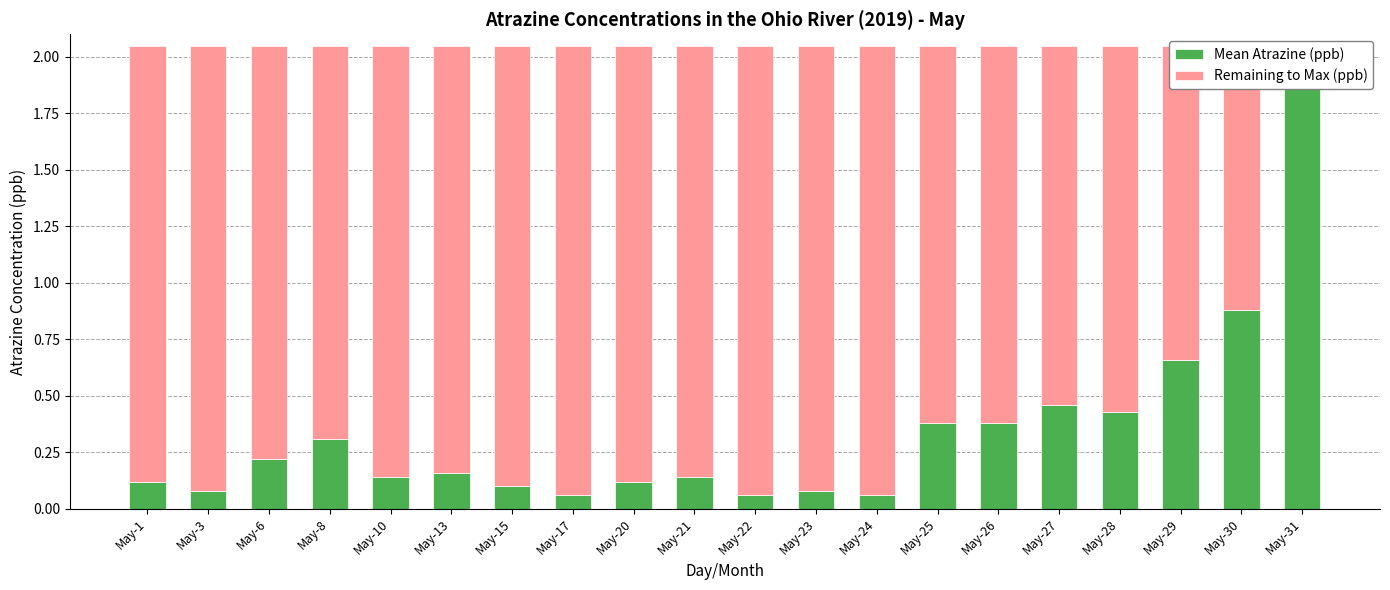

What is the sum of the Mean Atrazine (ppb) values at May-23 and May-21?

0.2